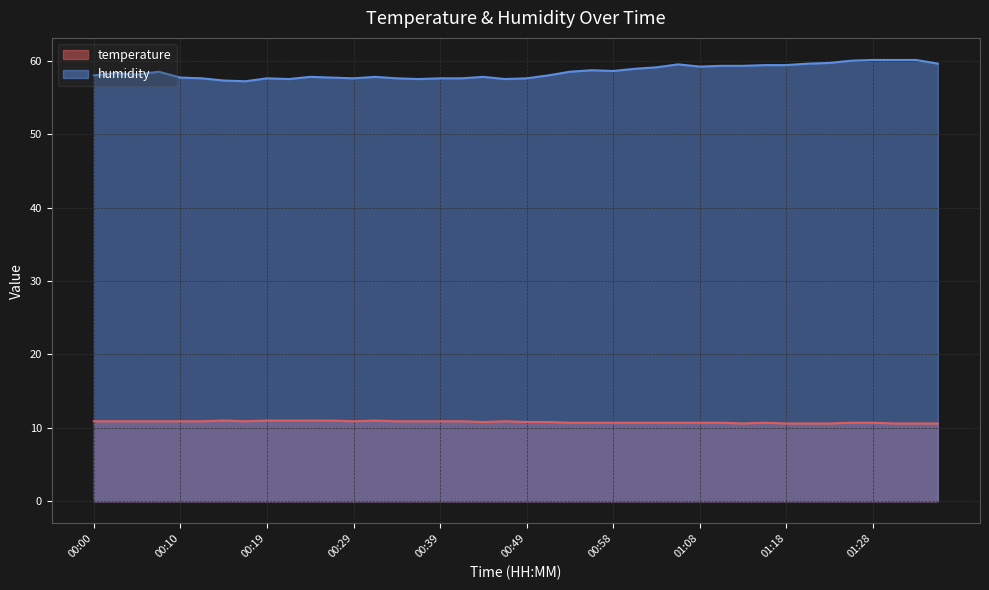

At which category is the sum across all series the highest?

01:28